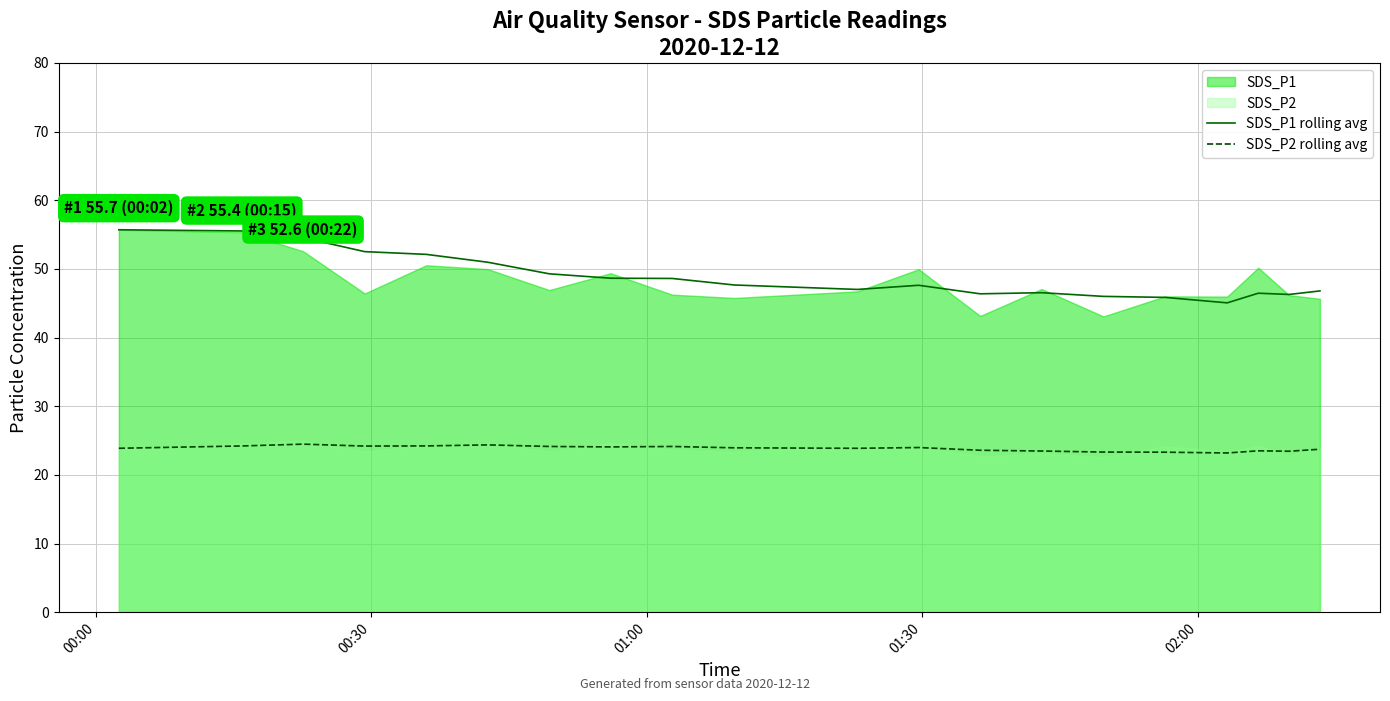

What is the average value of the SDS_P2 rolling avg series?

23.8